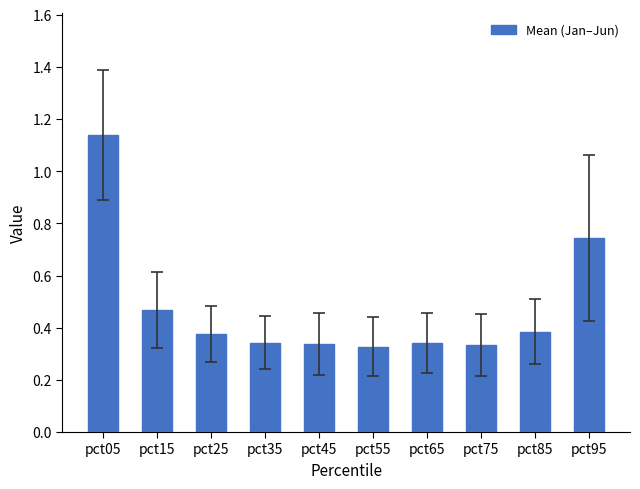

Is it true that the value at pct45 is 0.2?

False